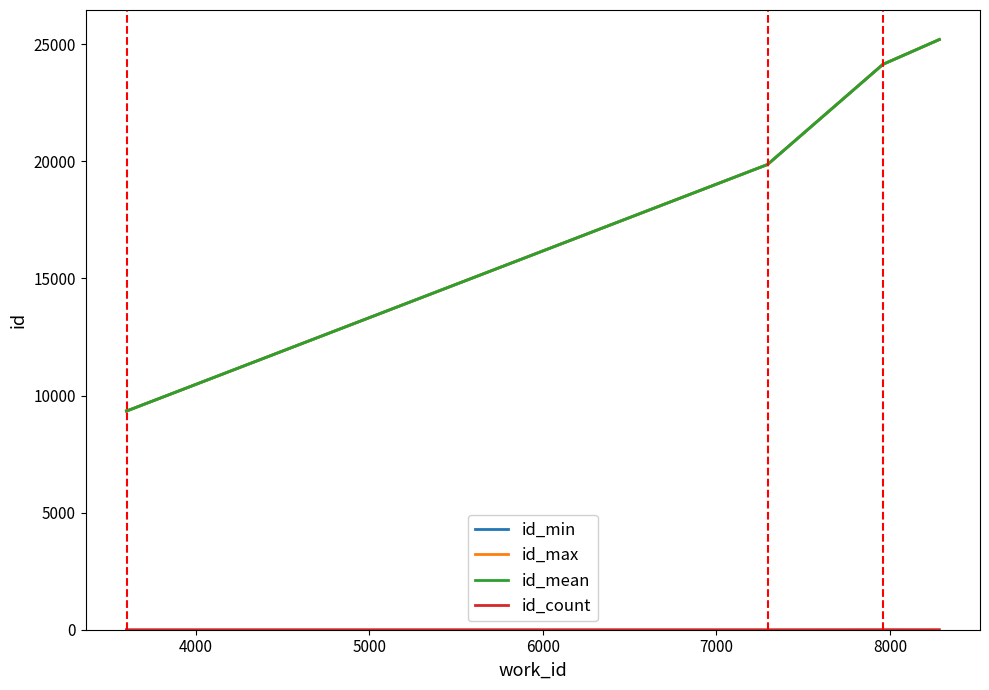

What is the greatest value displayed?

25203